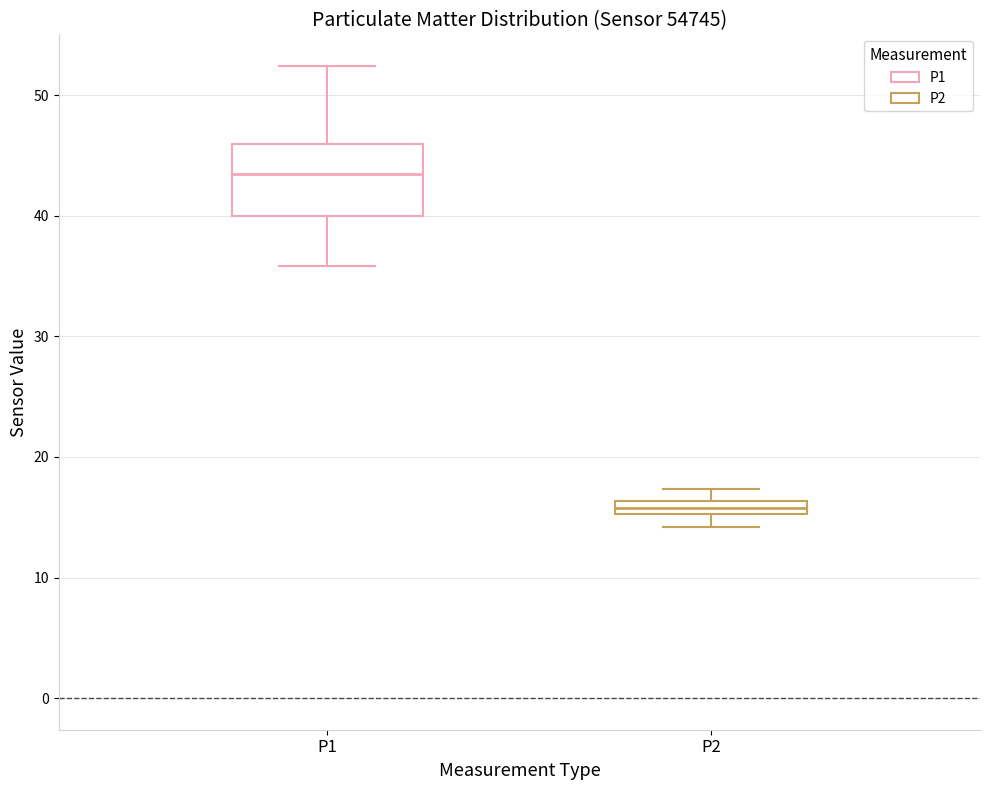

Where is the lower edge of the box for P2 on the y-axis? The values are not printed on the chart, so give them approximately, as read against the axis.

15